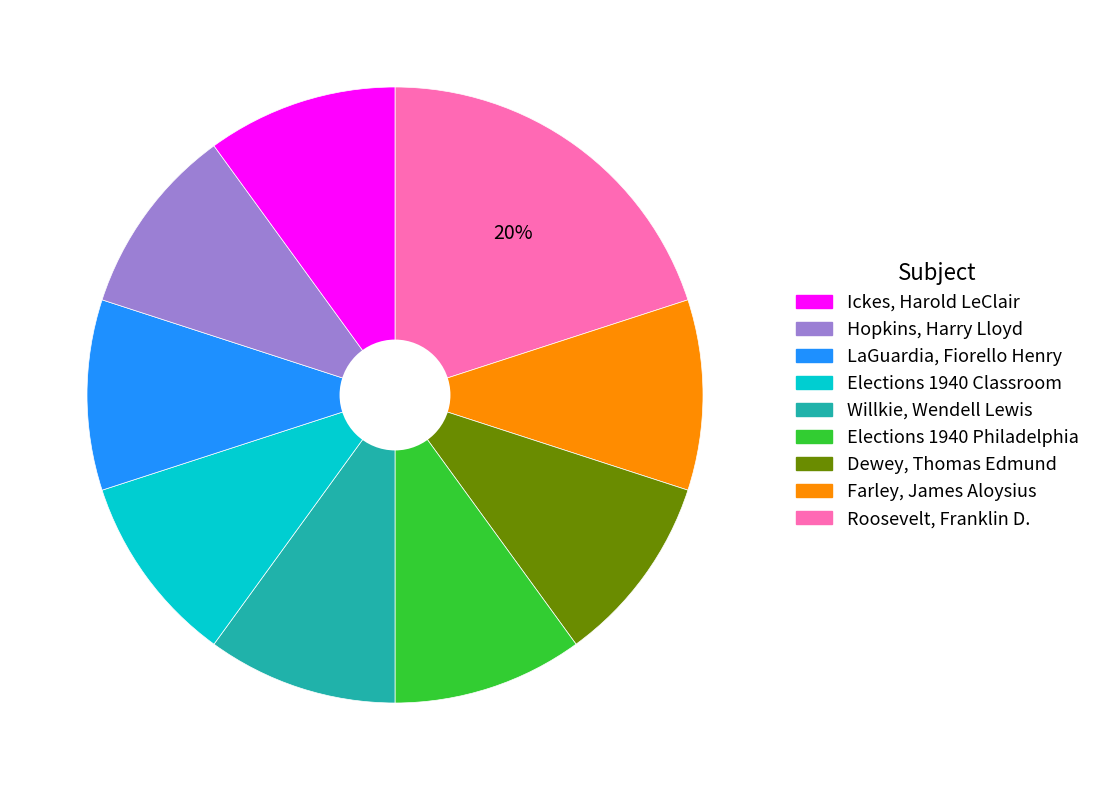

To the nearest percent, what is the average slice percentage?

11%